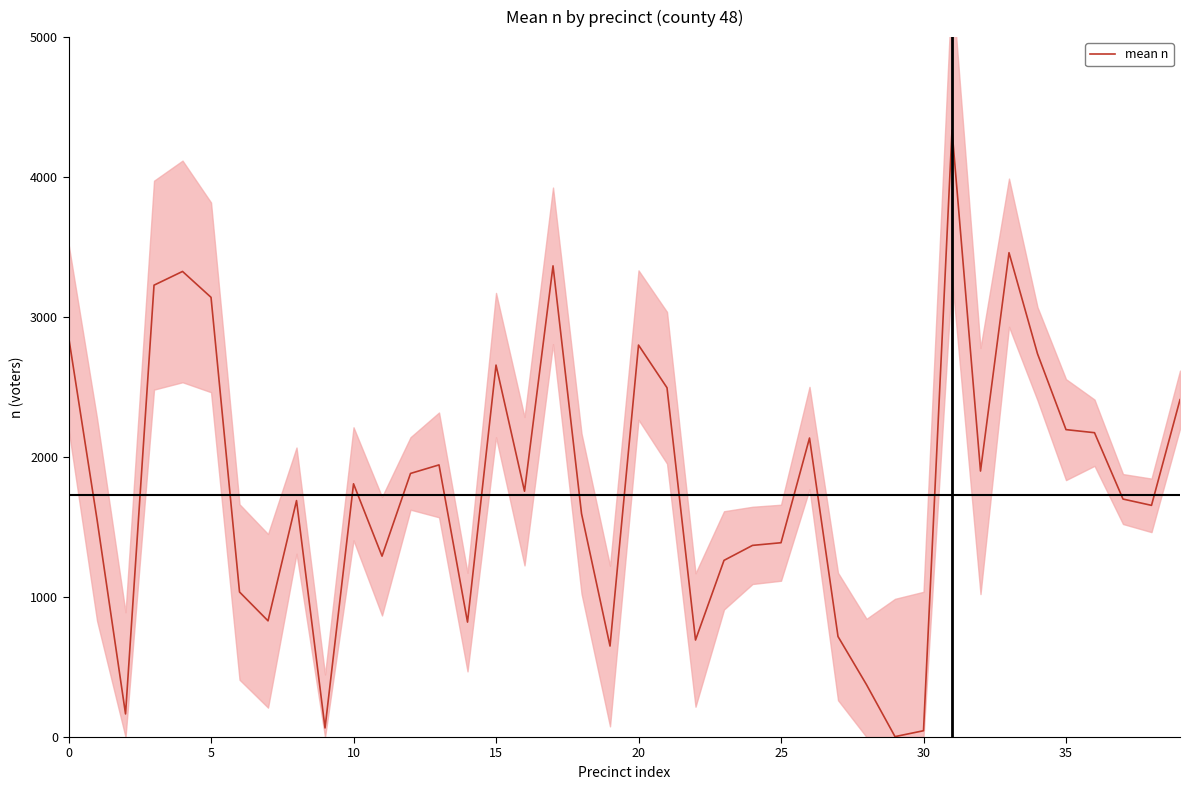

The value of mean n at 20 is 4573. True or false?

False